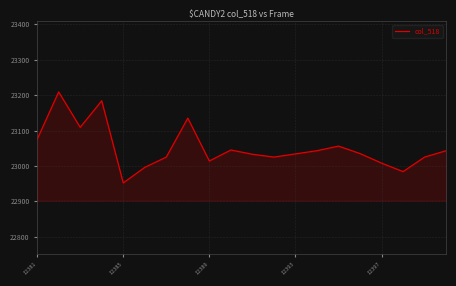

What is the difference between the maximum and minimum values?

257